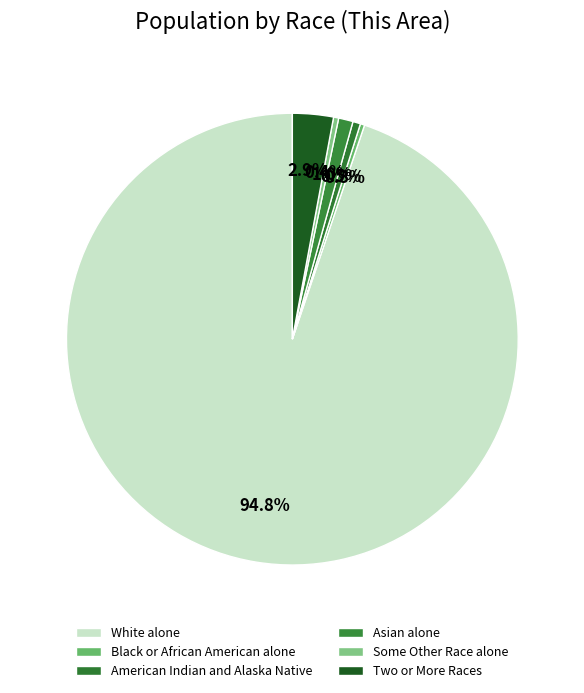

How many slices are in this pie chart?

6